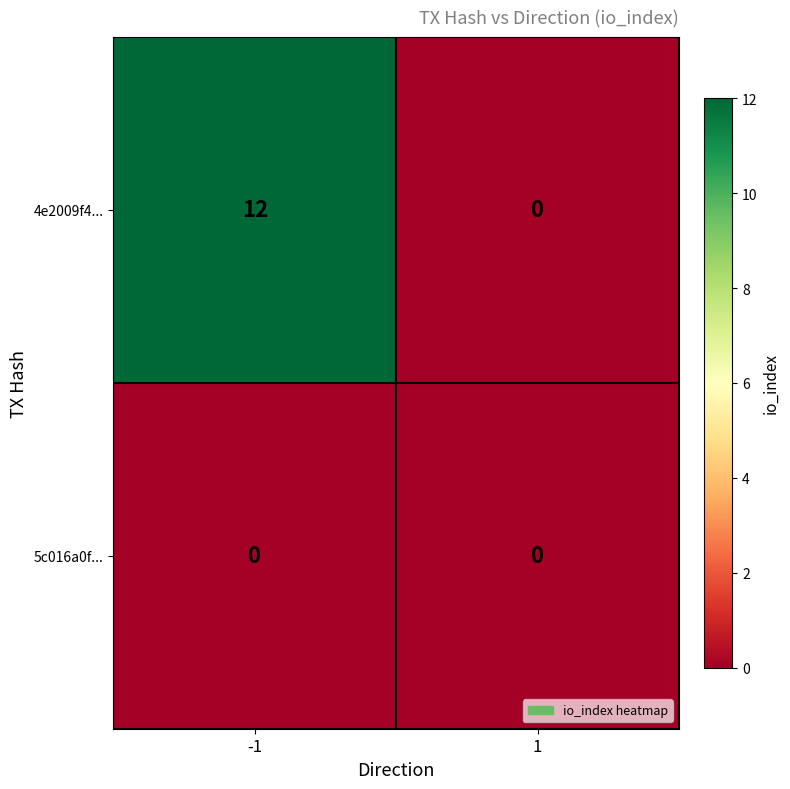

Is the value of 4e2009f4... at -1 greater than the value of 5c016a0f... at -1?

Yes